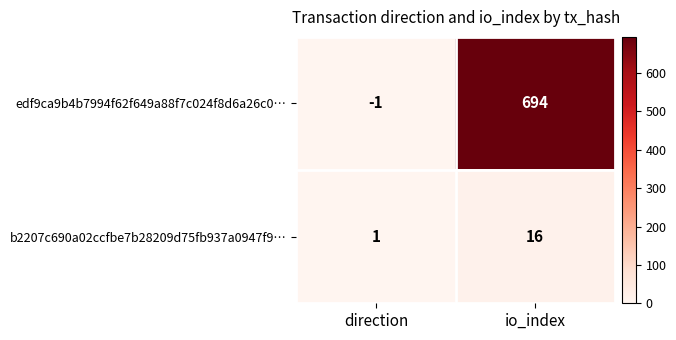

At which label does b2207c690a02ccfbe7b28209d75fb937a0947f9… reach its minimum?

direction